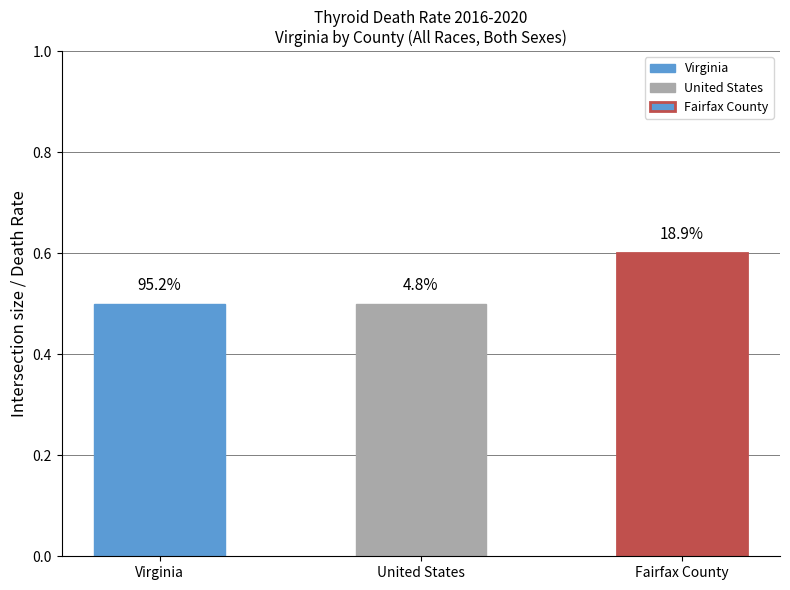

How many bars are there in total?

3